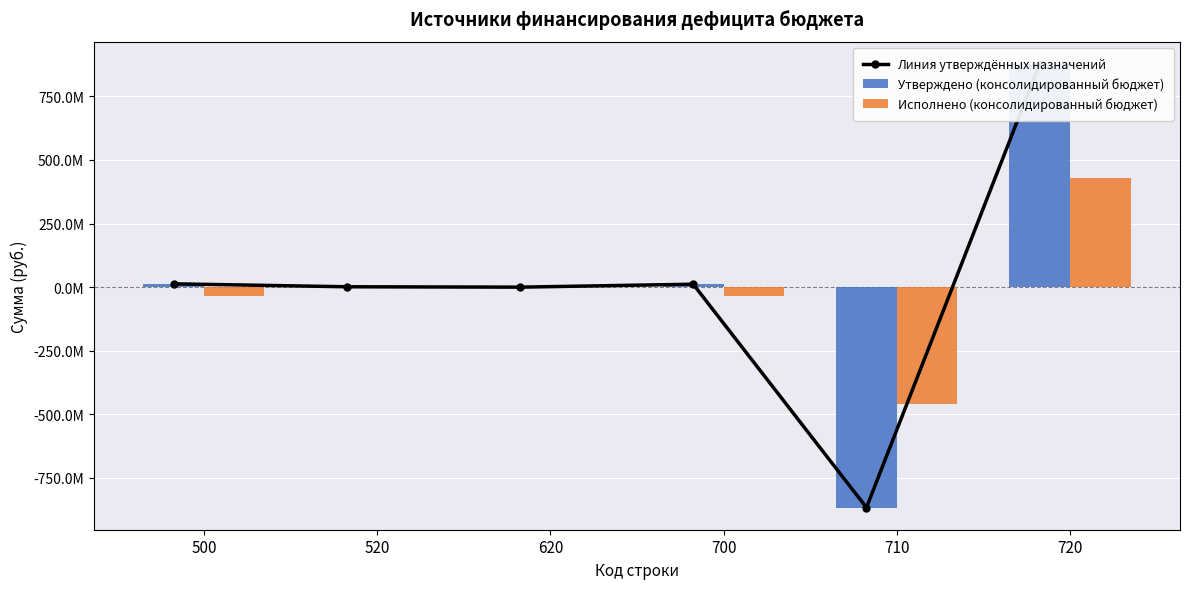

What is the value of the Утверждено (консолидированный бюджет) bar at the 6th from the left?

877887677.8